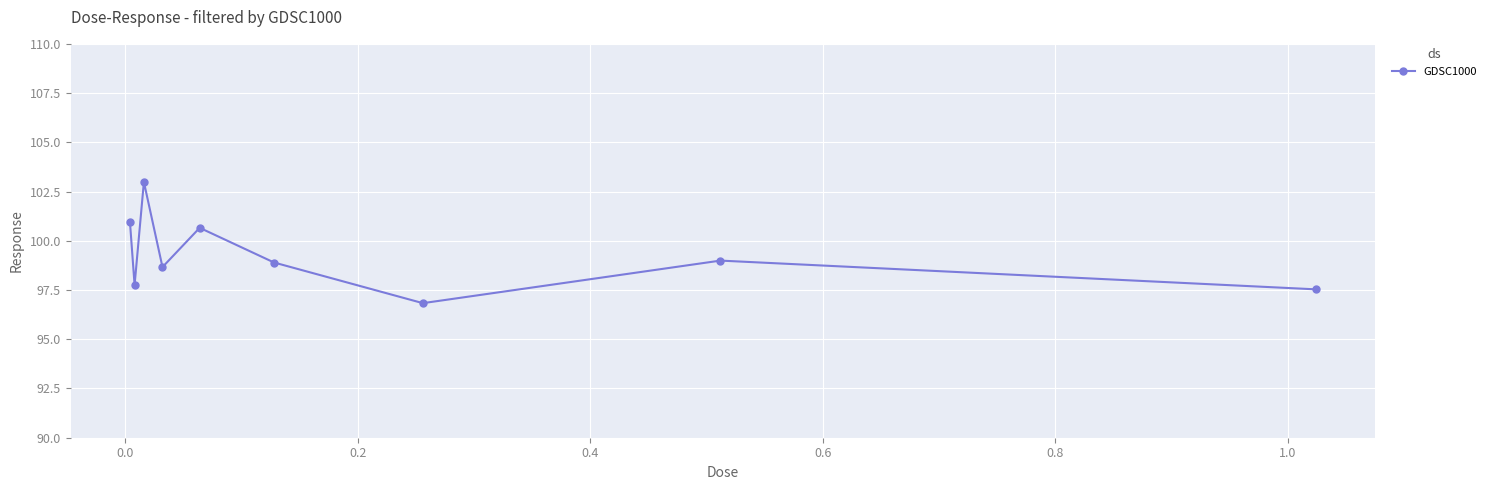

What is the value of the 5th point from the left?

100.7